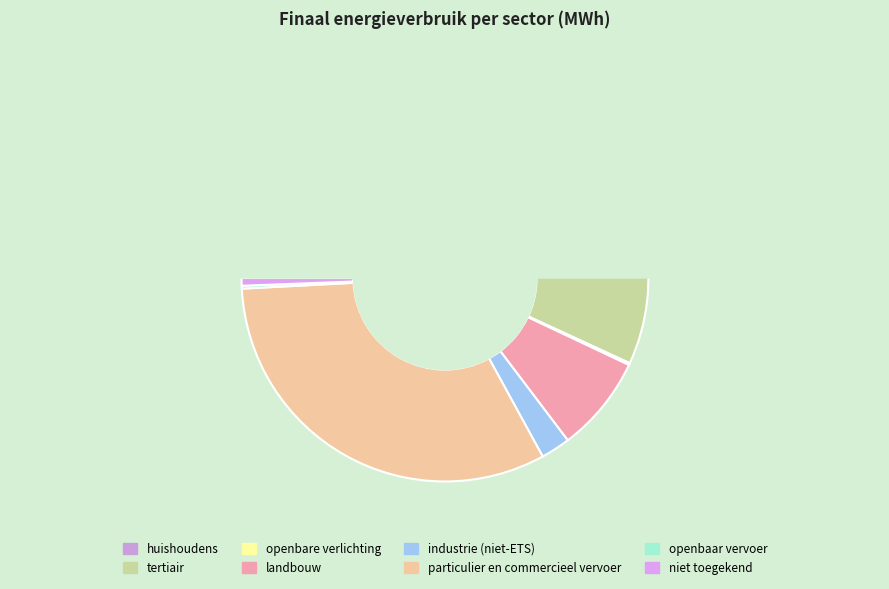

How many slices are in this pie chart?

8